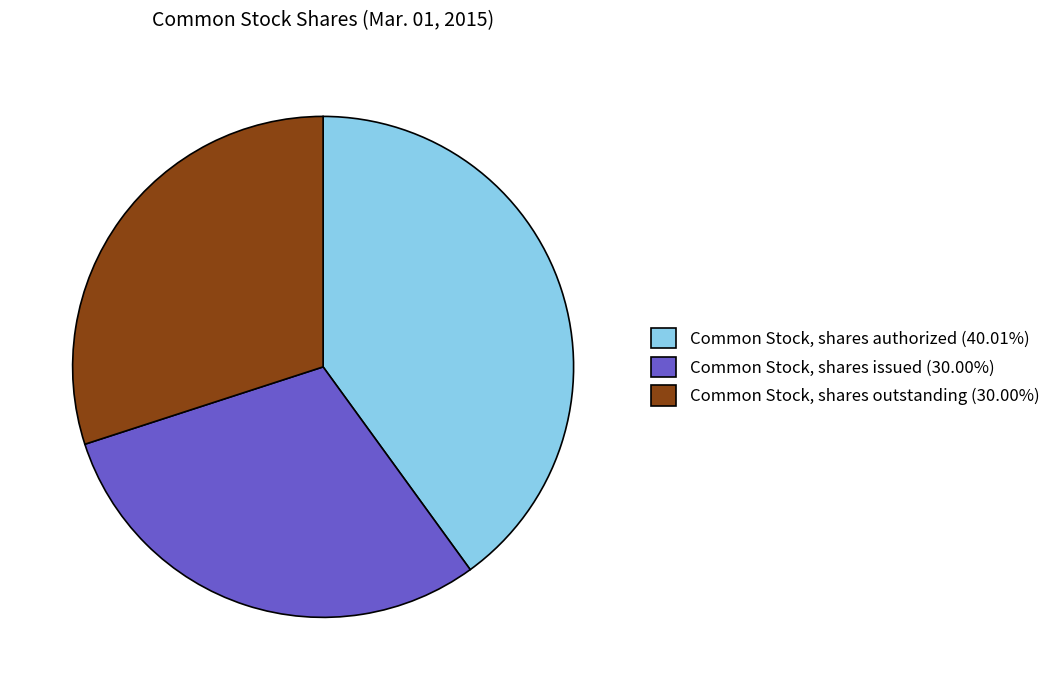

Count the number of slices in the pie.

3